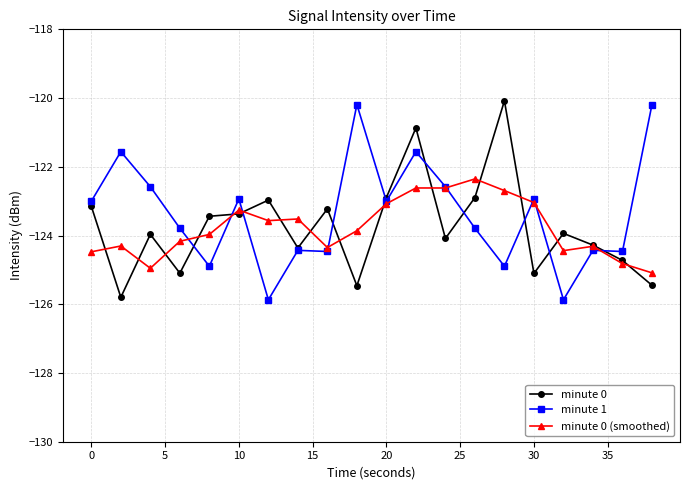

What is the smallest value displayed?

-125.9